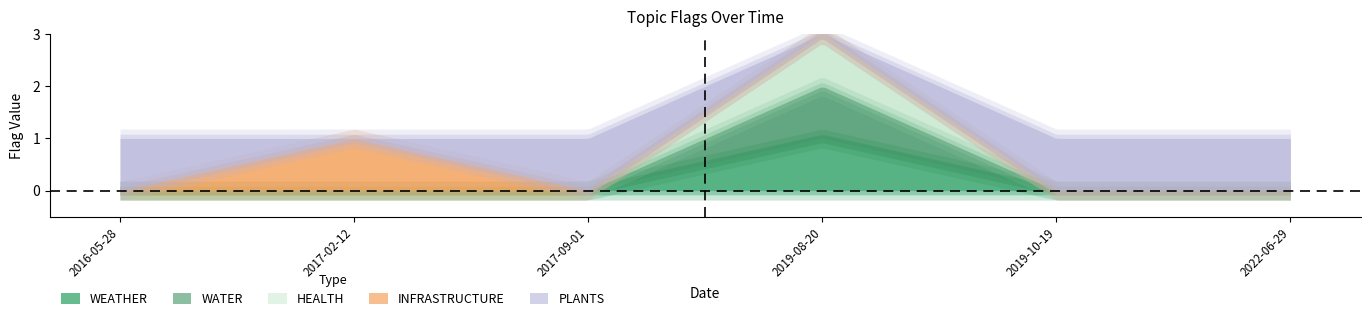

The value of WEATHER at 2017-09-01 is 0. True or false?

True